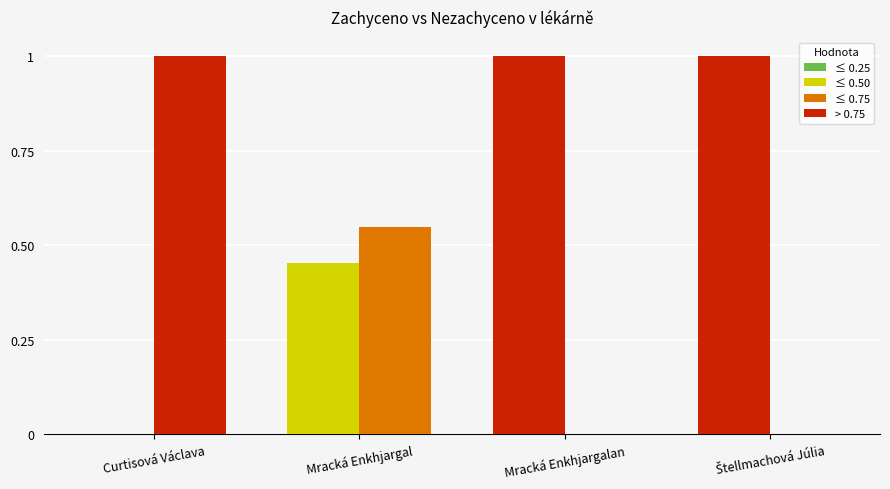

Reading left to right, extract all data points from this chart.

Zachyceno %: 0.0	0.5	1.0	1.0
Nezachyceno %: 1.0	0.5	0.0	0.0